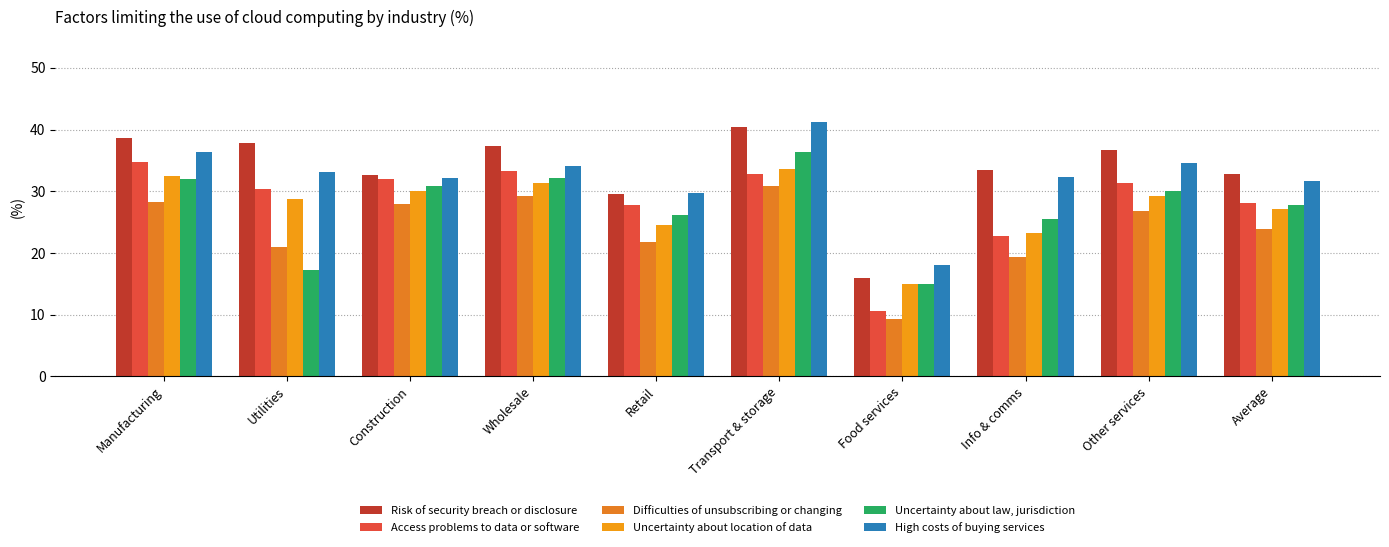

Which category has the highest value in the Uncertainty about location of data series?

Transport & storage